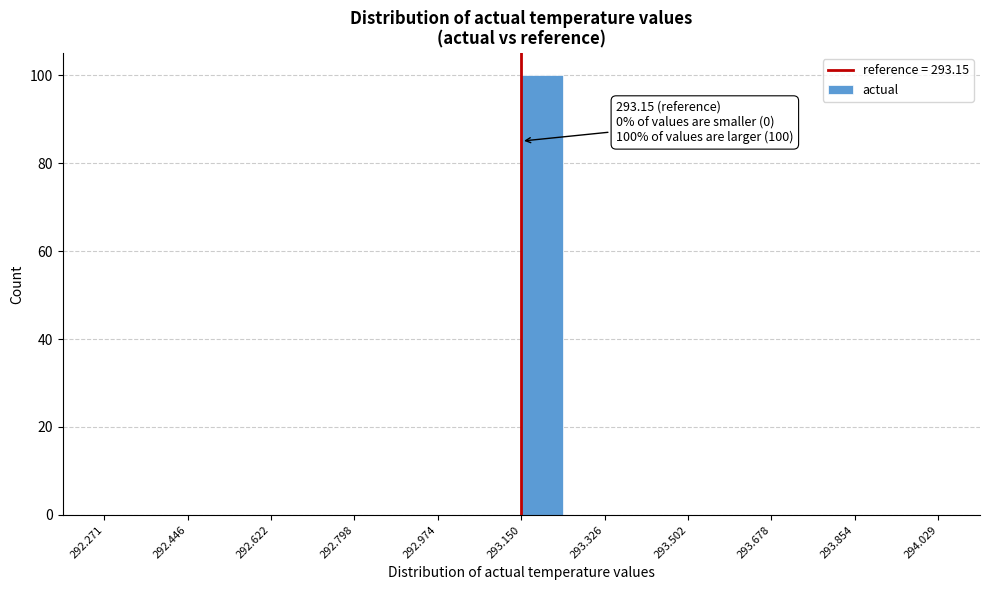

Over which range of the x-axis is the bar tallest?

293.16 to 293.24